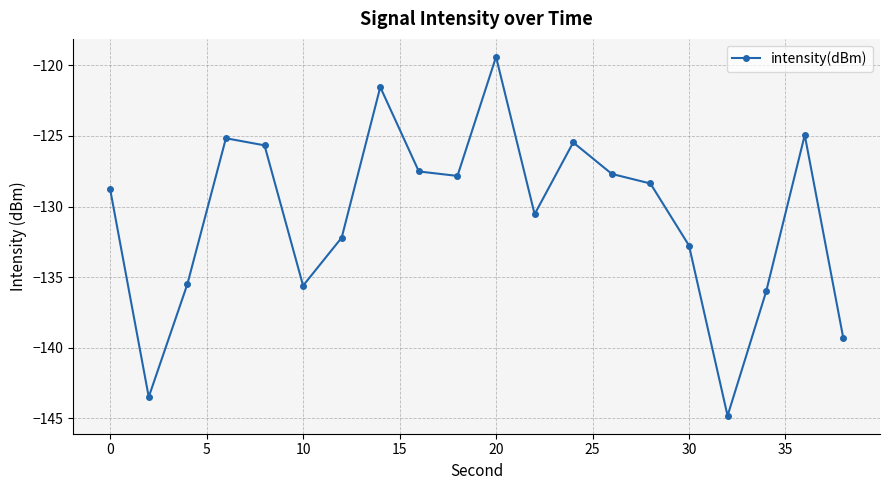

What is the sum of all values?

-2612.6